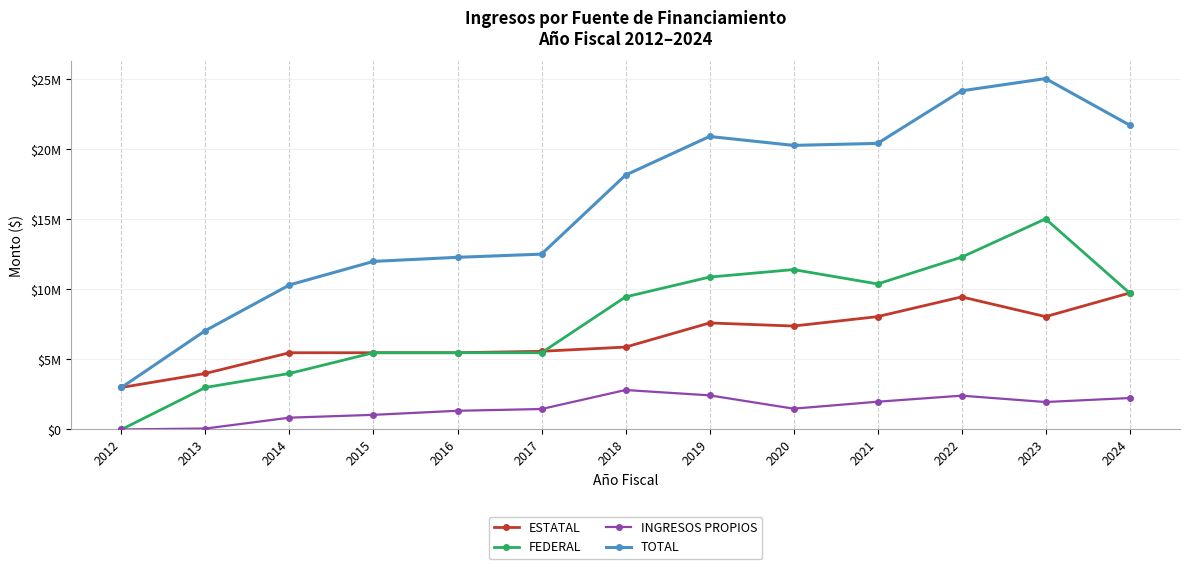

True or false: FEDERAL has a value of 5480792.0 at 2016.

True